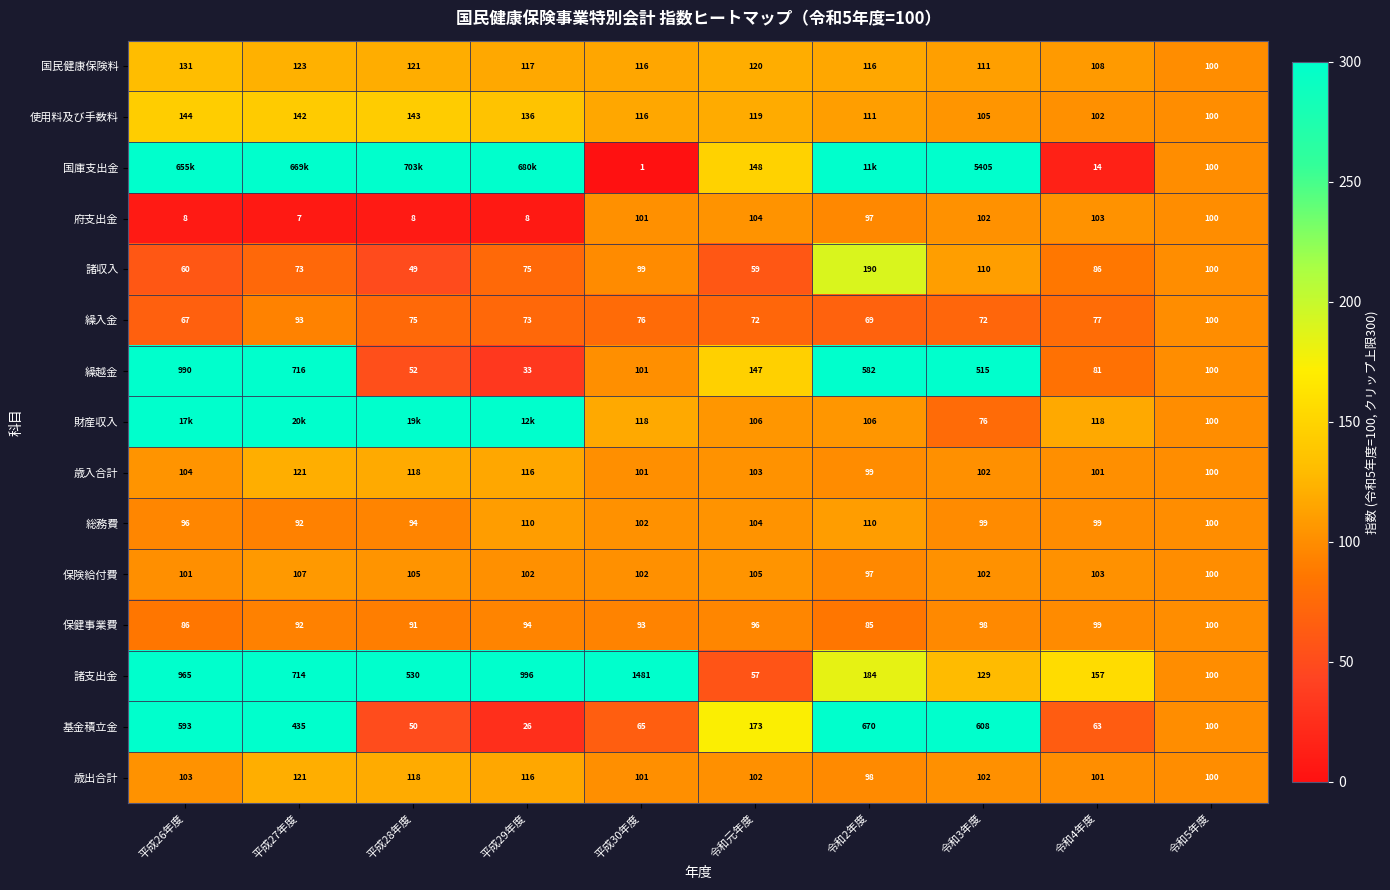

What is the spread (max minus min) of values at 令和3年度?

5333